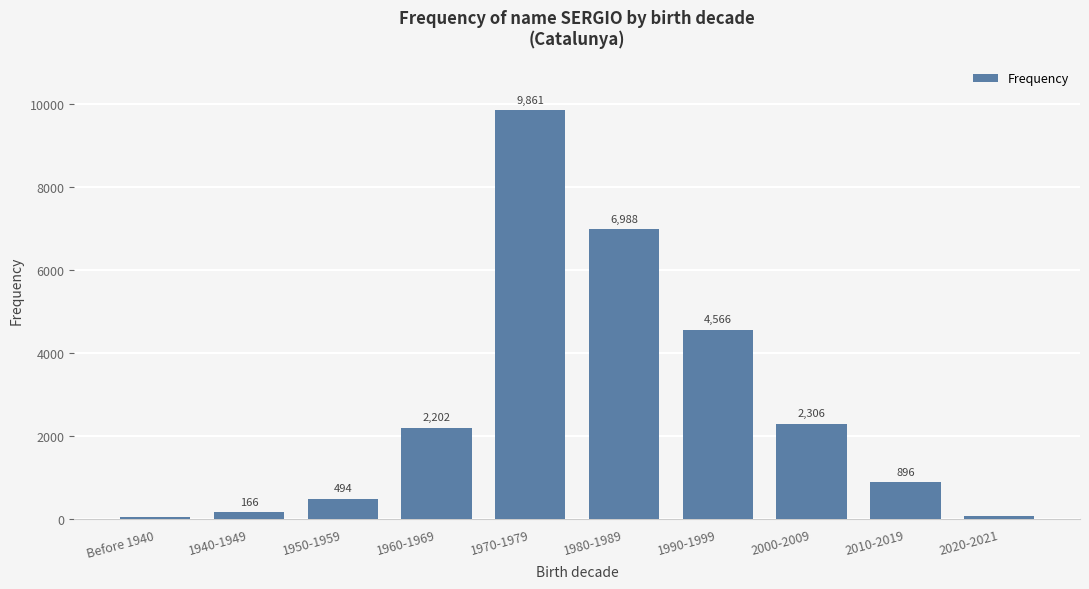

Where is the data nearest to the value 4962?

1990-1999